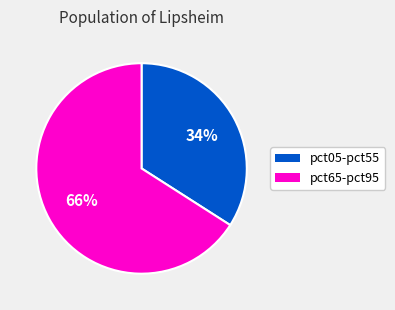

Is there any slice that represents more than half of the pie?

Yes